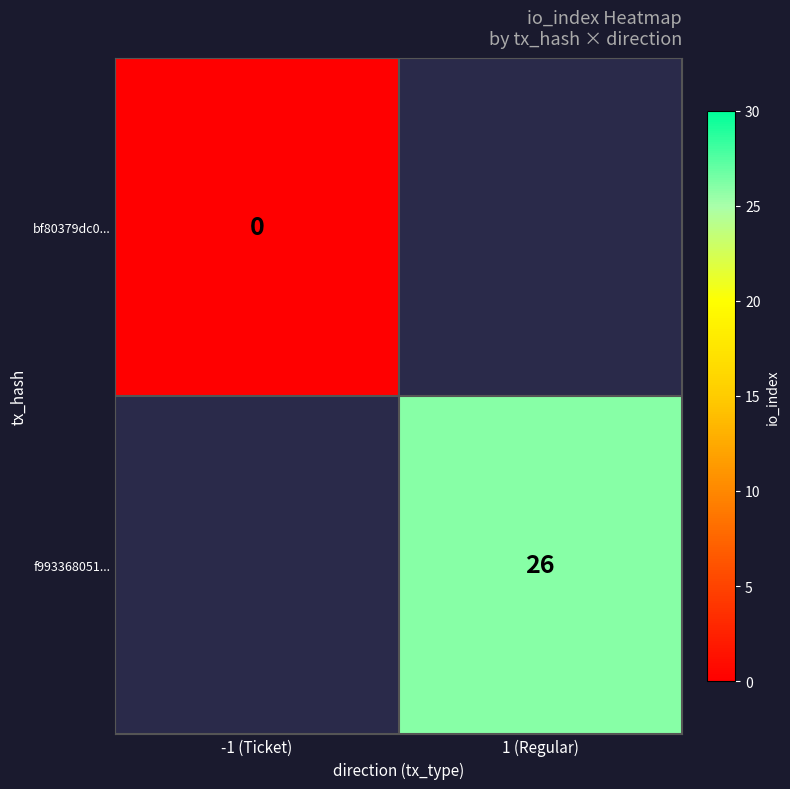

Which category has the lowest value across all series?

-1 (Ticket)